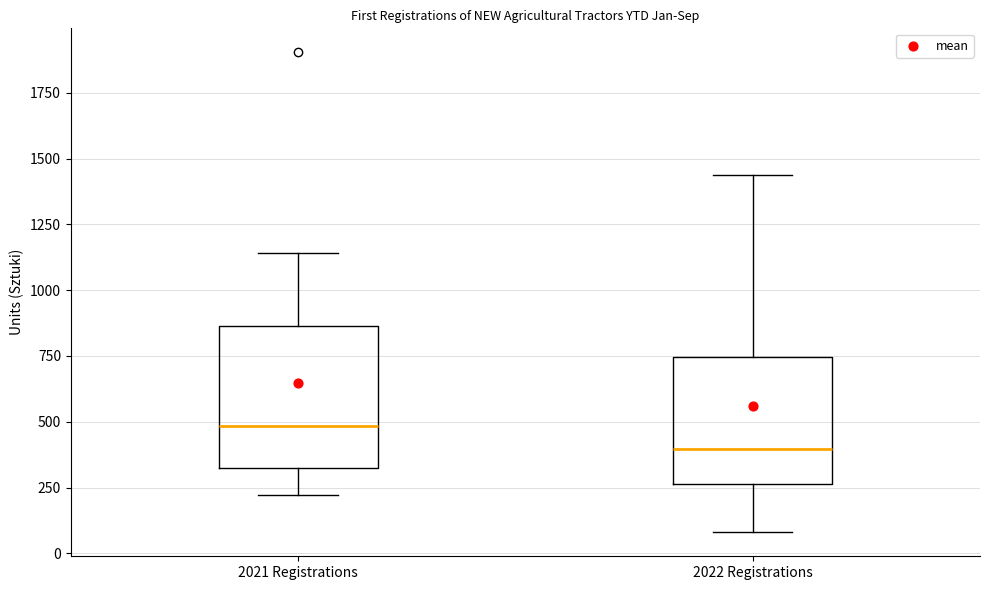

Reading left to right, transcribe this box plot: for each box, give where its median line is, the range the box spans, and where its two whiskers end, as read against the y-axis. The values are not printed on the chart, so give them approximately, as read against the axis.

2021 Registrations: median 500, box 300 to 850, whiskers 200 to 1150
2022 Registrations: median 400, box 250 to 750, whiskers 100 to 1450